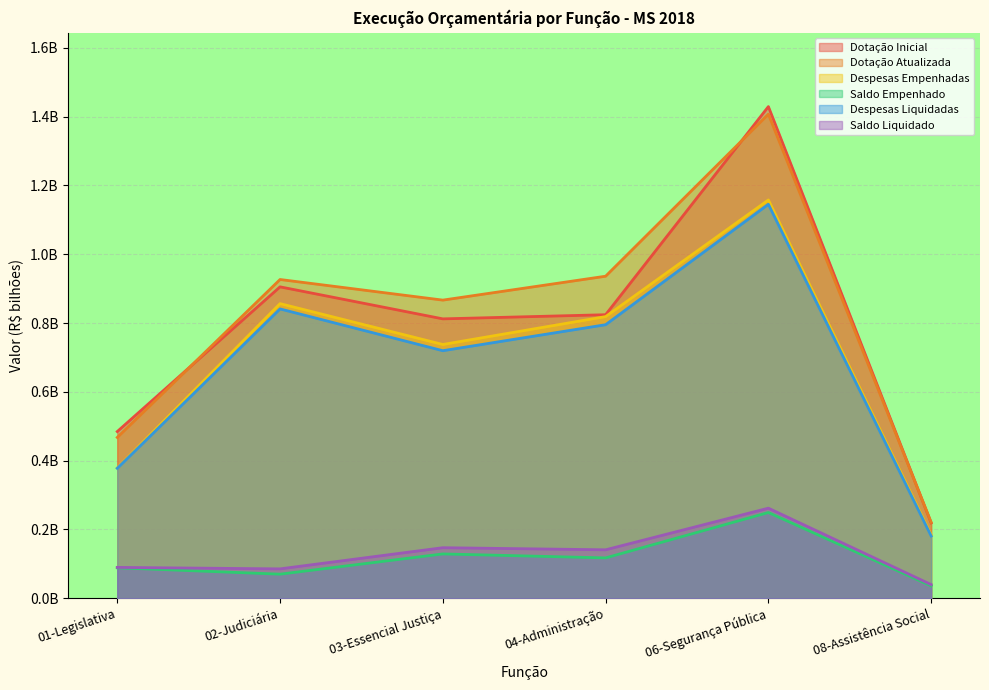

Does the chart display data point markers on the line(s)?

No